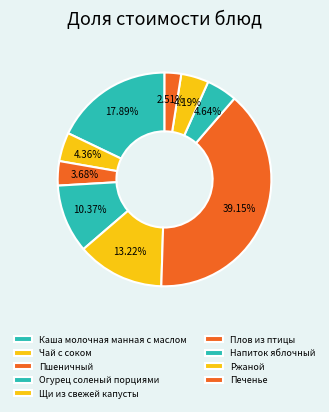

Is there a majority slice in this chart?

No